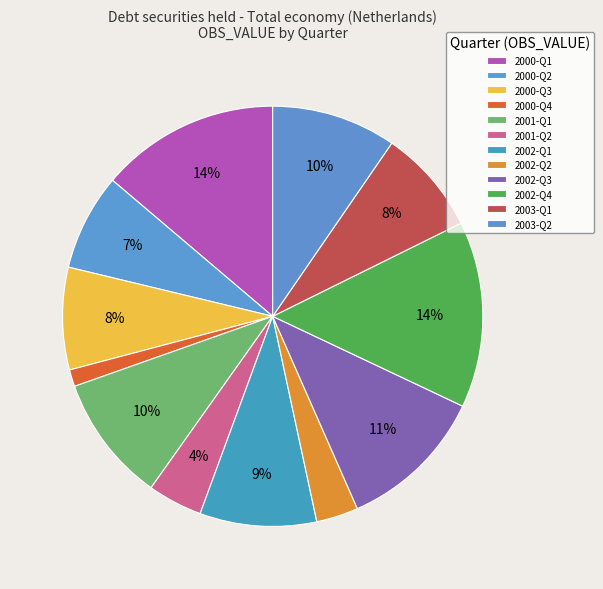

Count the number of slices in the pie.

12